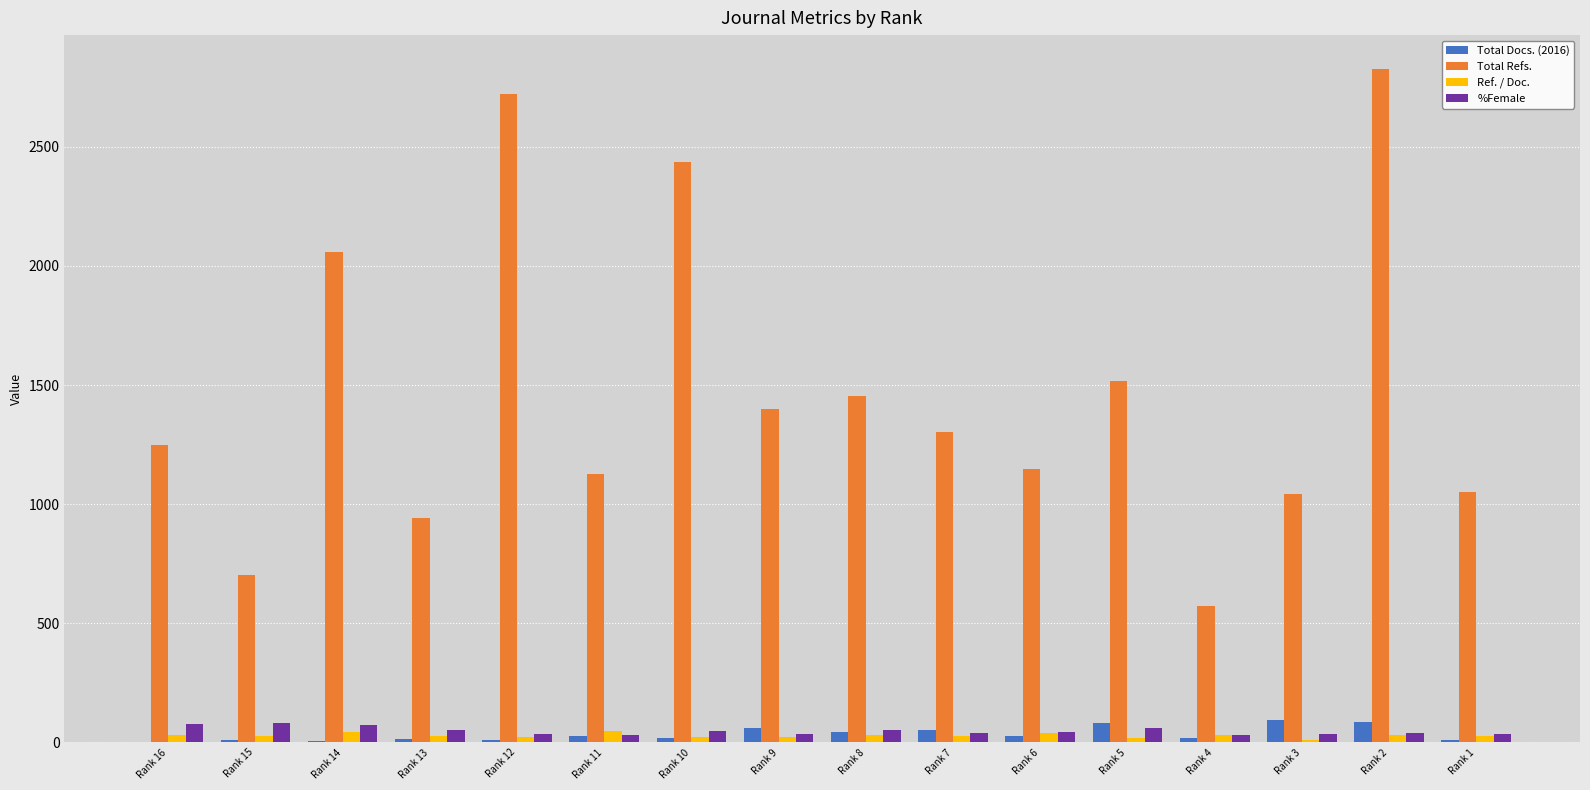

The Total Docs. (2016) series shows 12 at Rank 12. True or false?

True